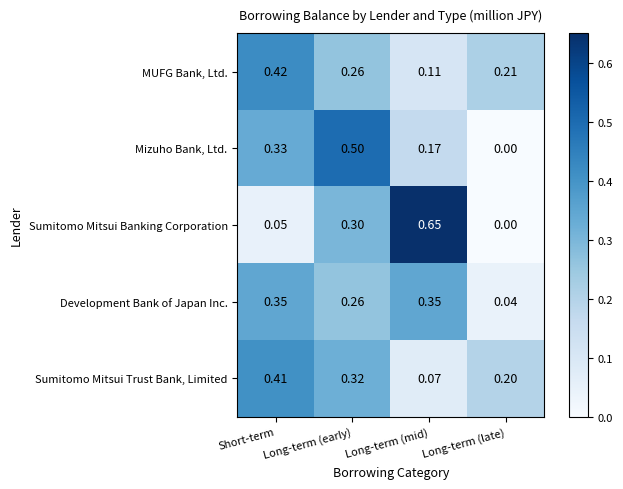

At which category is the sum across all series the highest?

Long-term (early)